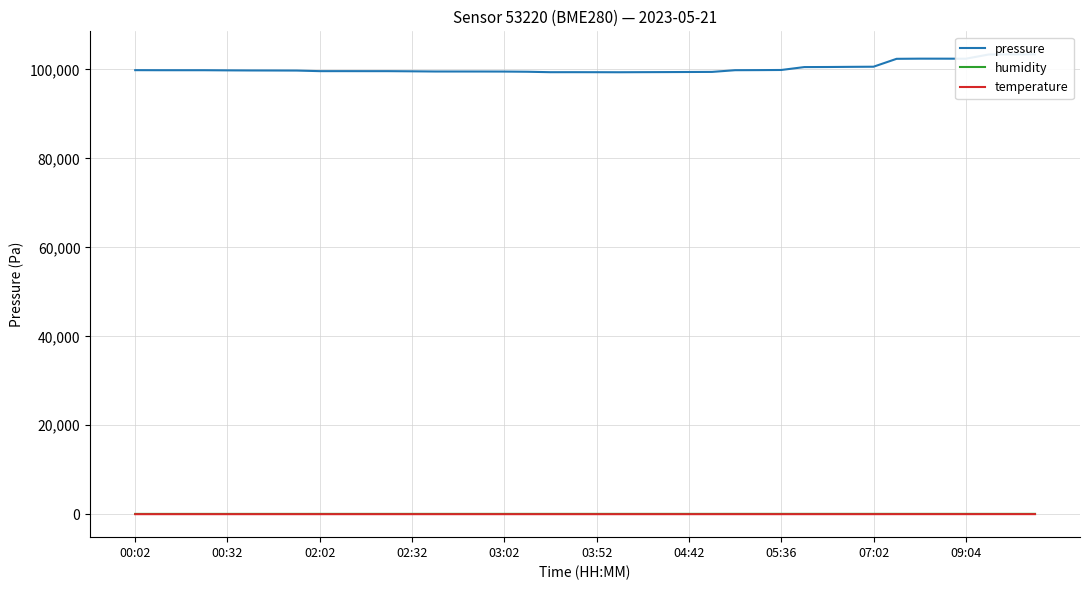

True or false: humidity and pressure cross at least once.

False